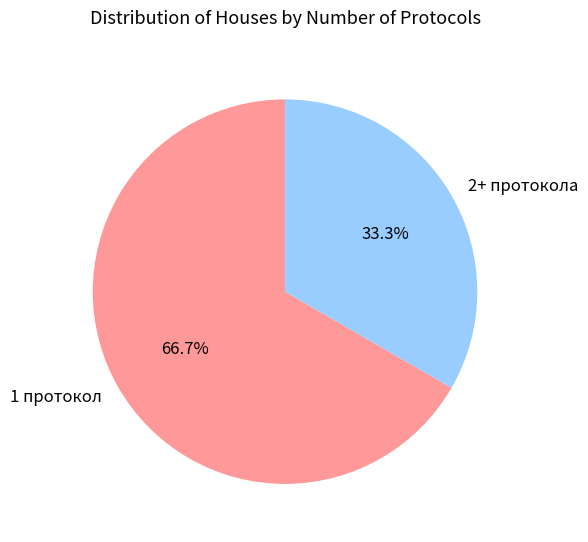

Which category has the smallest portion of the pie?

2+ протокола